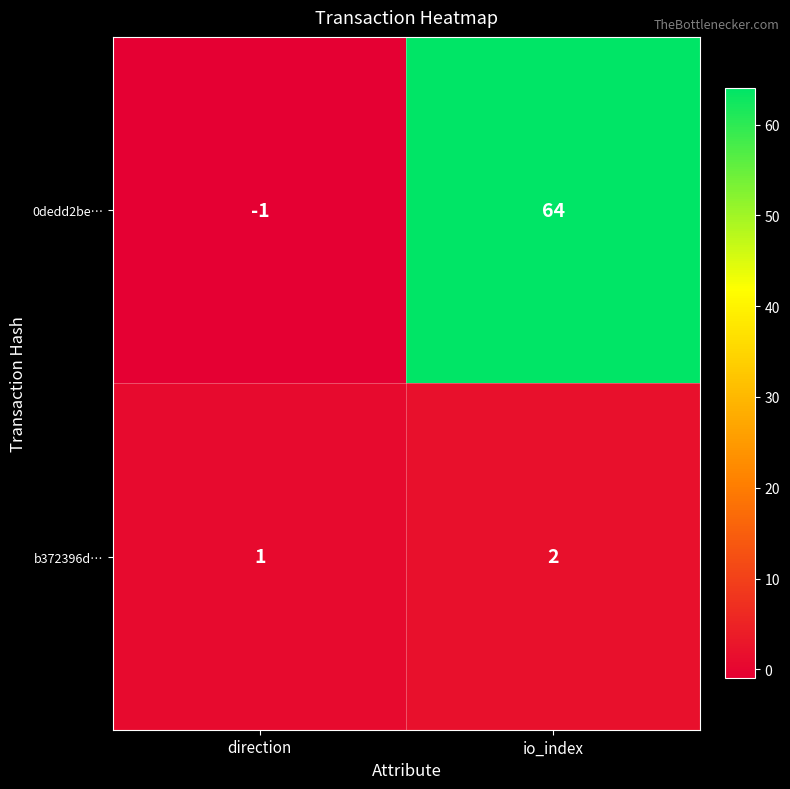

The 0dedd2be… series shows 13 at io_index. True or false?

False